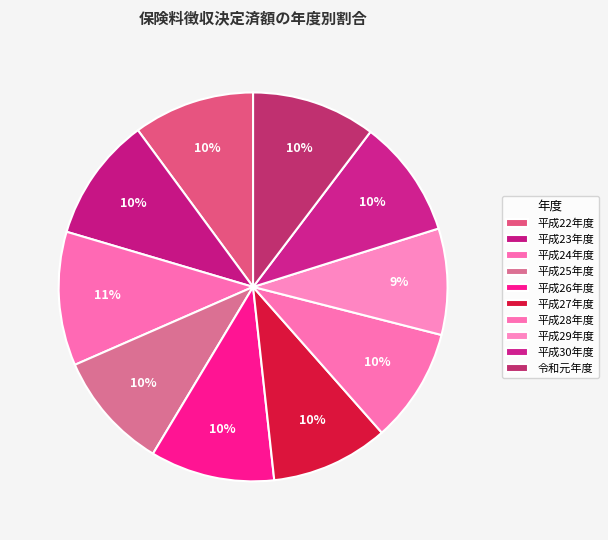

How many slices are in this pie chart?

10